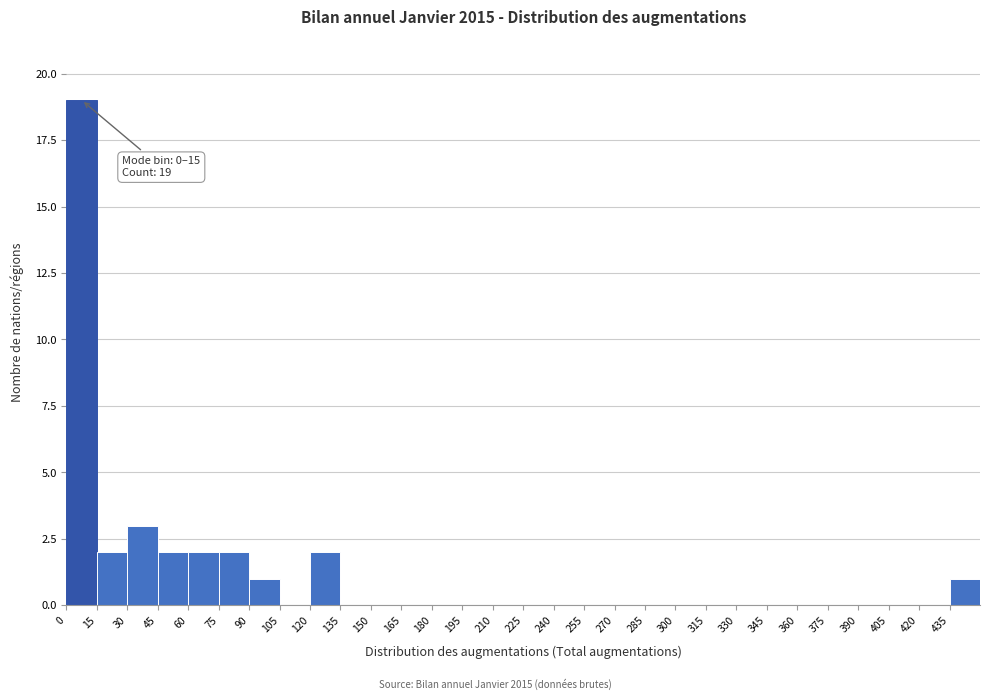

Over which range of the x-axis is the bar tallest?

0 to 15